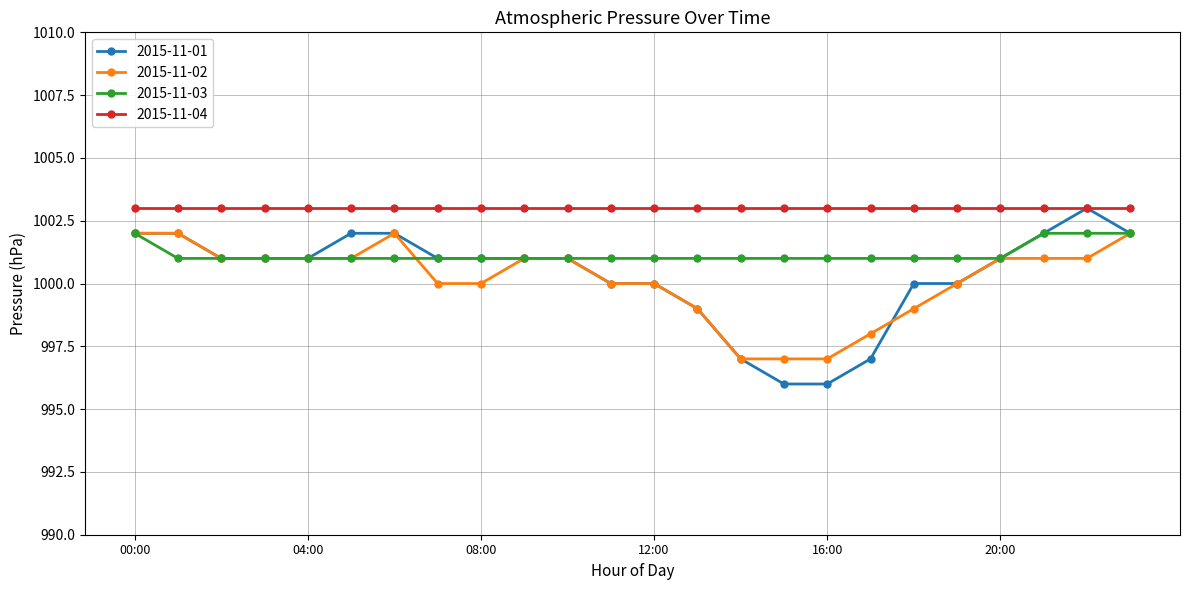

How many lines are shown in the chart?

4